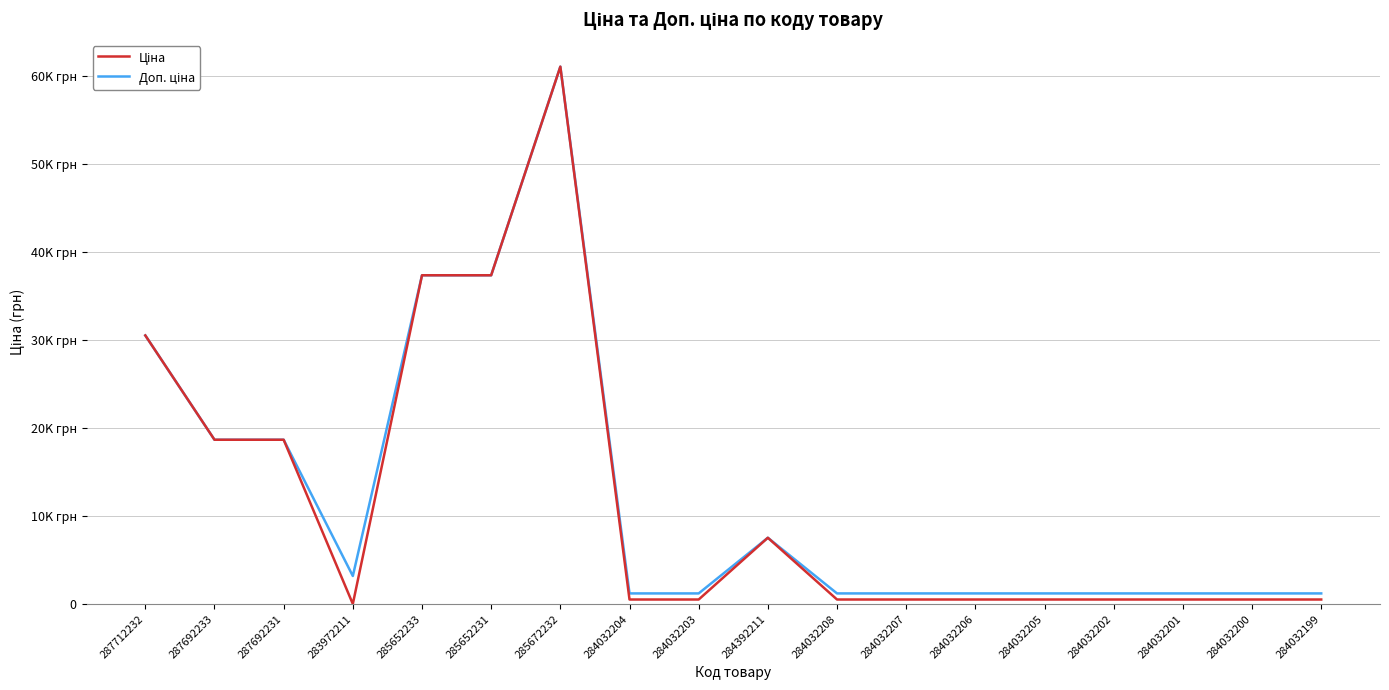

In Доп. ціна, how many points are lower than both neighbors (excluding endpoints)?

1